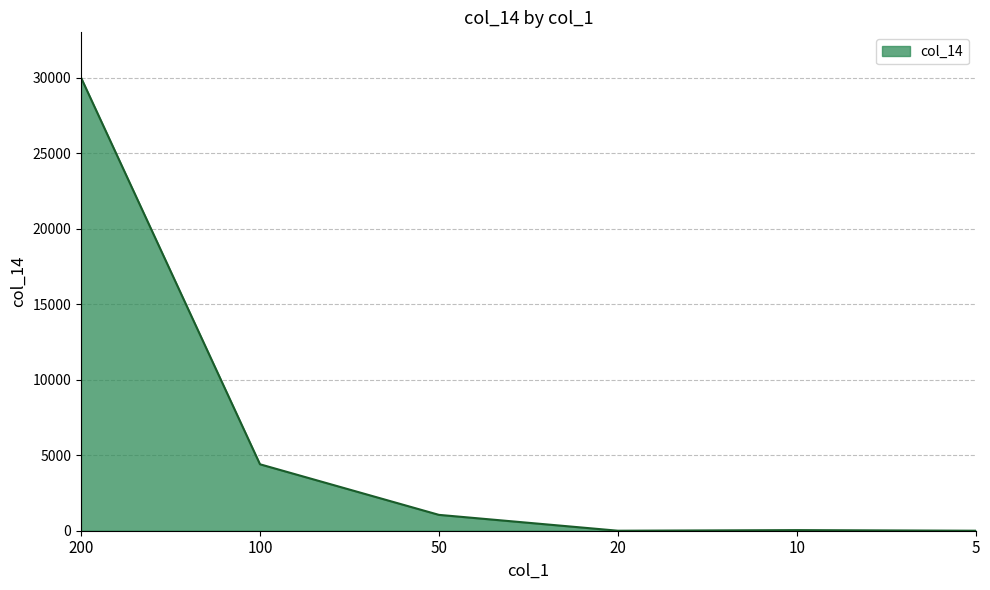

At which label is the value closest to 15000?

100